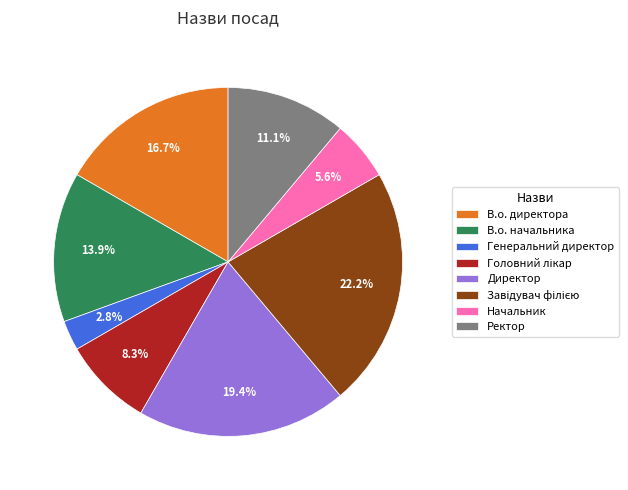

Which slice is the smallest?

Генеральний директор